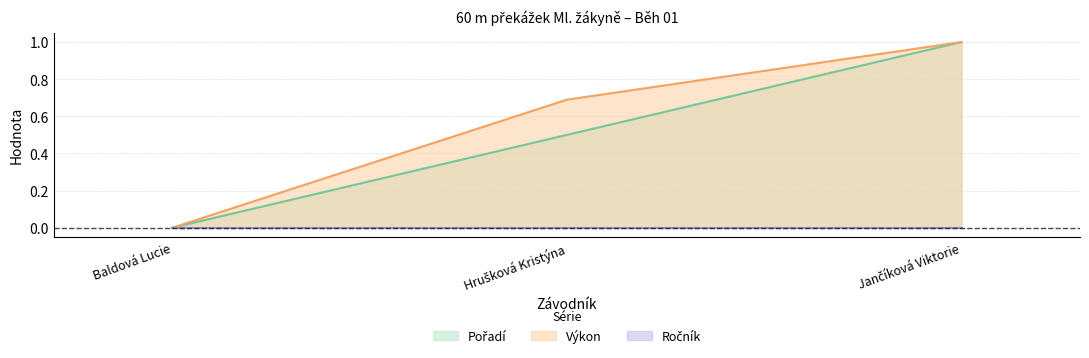

List the labels in order of Pořadí value, largest first.

Jančíková Viktorie, Hrušková Kristýna, Baldová Lucie